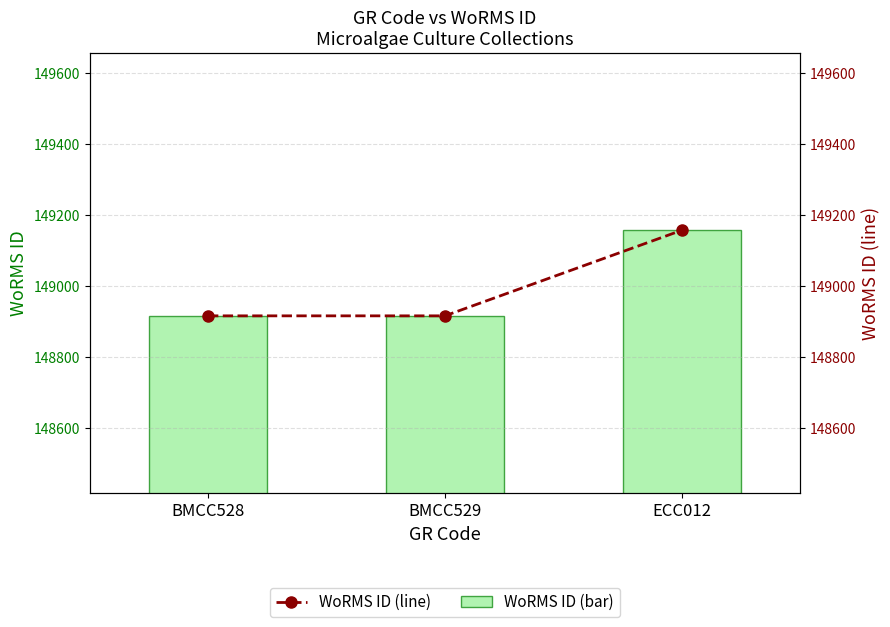

What position from the right is BMCC529?

2